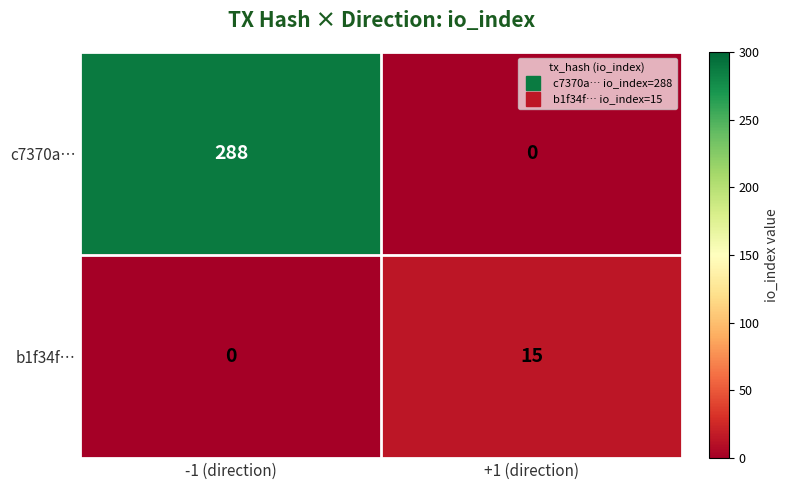

The b1f34f… series shows 0 at -1 (direction). True or false?

True